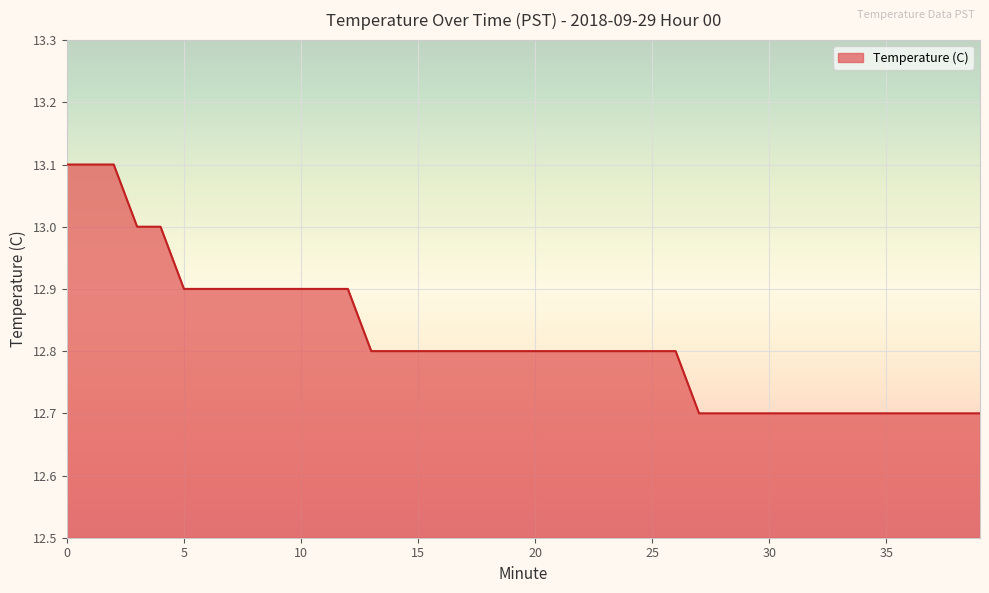

What is the difference between the maximum and minimum values?

0.4